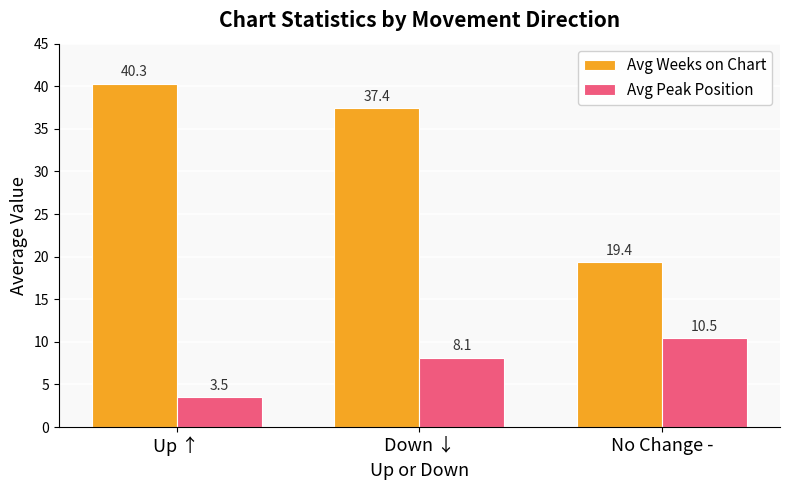

What is the label of the 1st bar from the left?

Up ↑